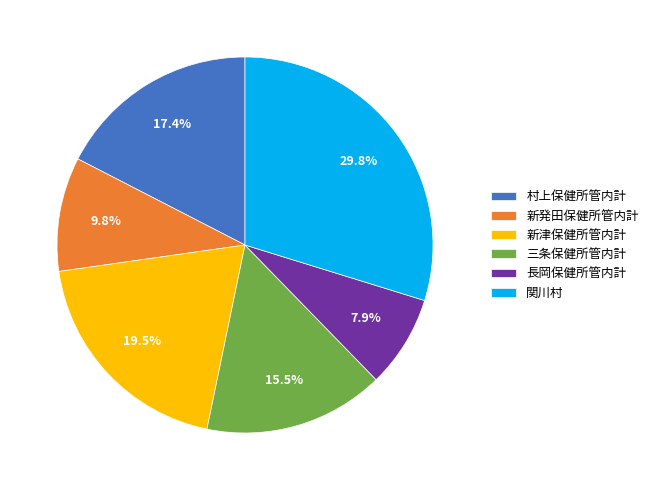

To the nearest percent, what is the combined percentage of 三条保健所管内計 and 長岡保健所管内計?

23%